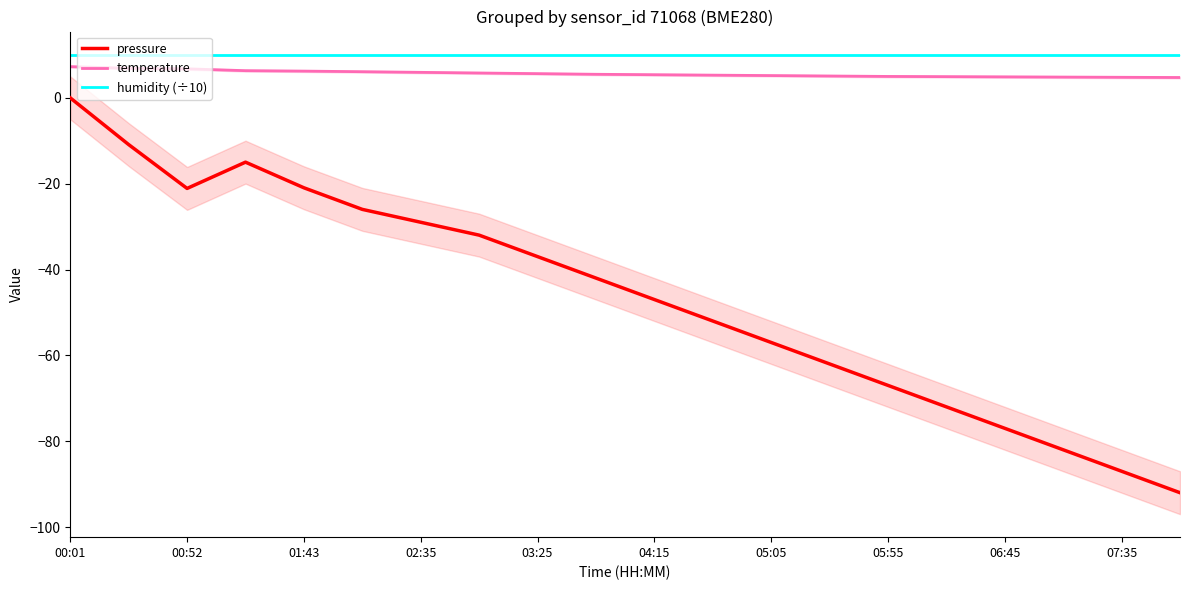

What is the approximate value of pressure at 04:15?

-47.0